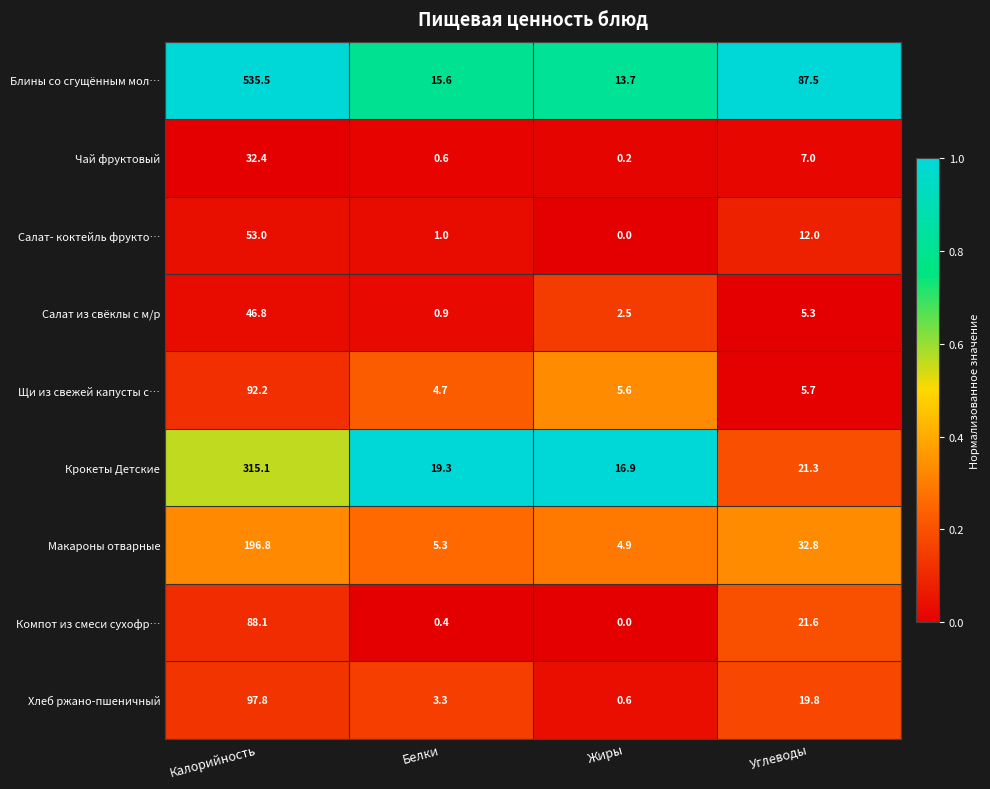

What is the difference between the maximum and minimum values in the Чай фруктовый series?

32.2